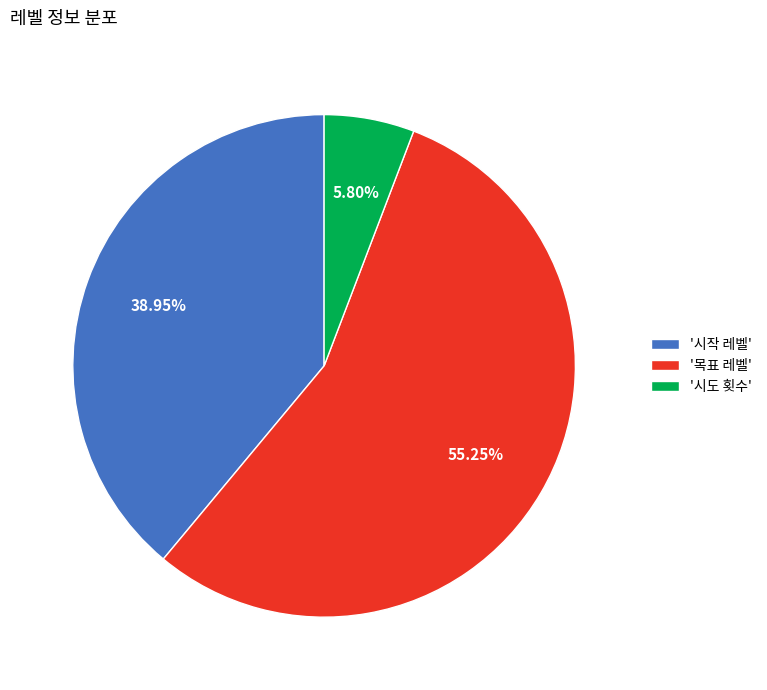

How many slices are in this pie chart?

3